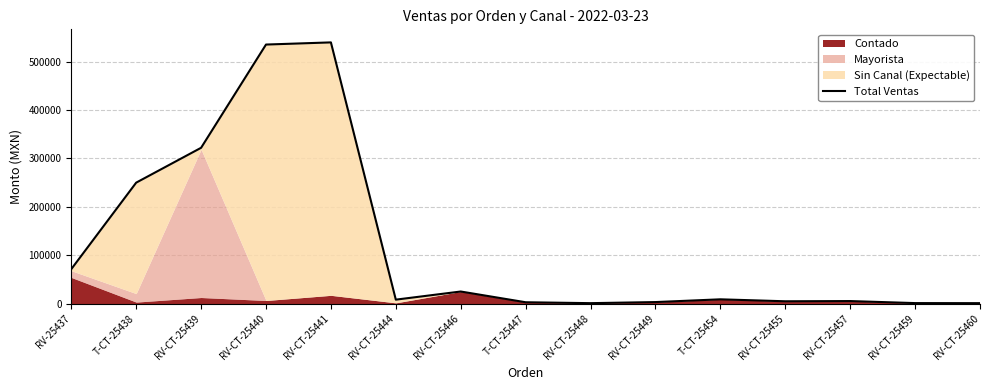

Which has a higher value, RV-CT-25459 or RV-CT-25449?

RV-CT-25449